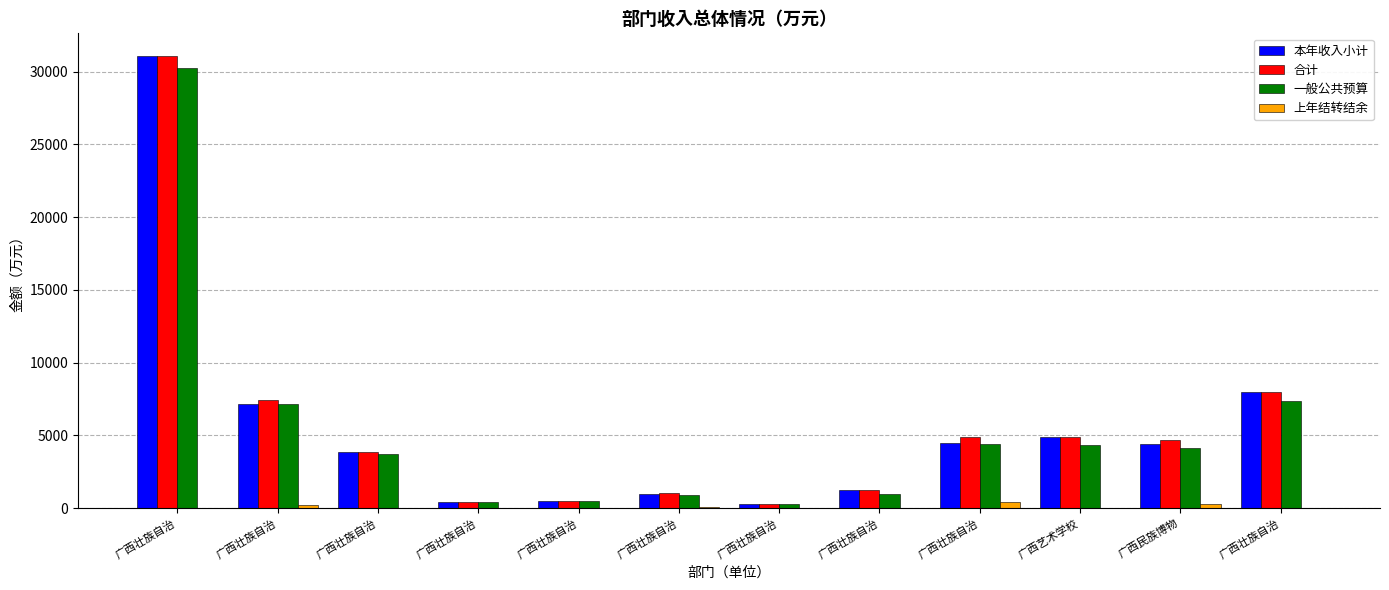

Does the chart contain stacked bars?

No